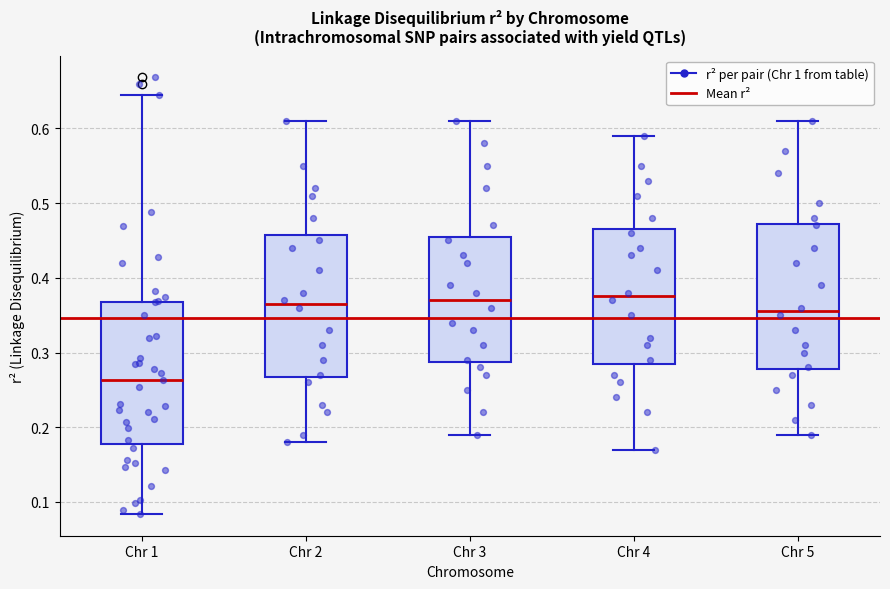

Reading left to right, transcribe this box plot: for each box, give where its median line is, the range the box spans, and where its two whiskers end, as read against the y-axis. The values are not printed on the chart, so give them approximately, as read against the axis.

Chr 1: median 0.26, box 0.18 to 0.37, whiskers 0.08 to 0.64
Chr 2: median 0.37, box 0.27 to 0.46, whiskers 0.18 to 0.61
Chr 3: median 0.37, box 0.29 to 0.46, whiskers 0.19 to 0.61
Chr 4: median 0.38, box 0.29 to 0.47, whiskers 0.17 to 0.59
Chr 5: median 0.36, box 0.28 to 0.47, whiskers 0.19 to 0.61